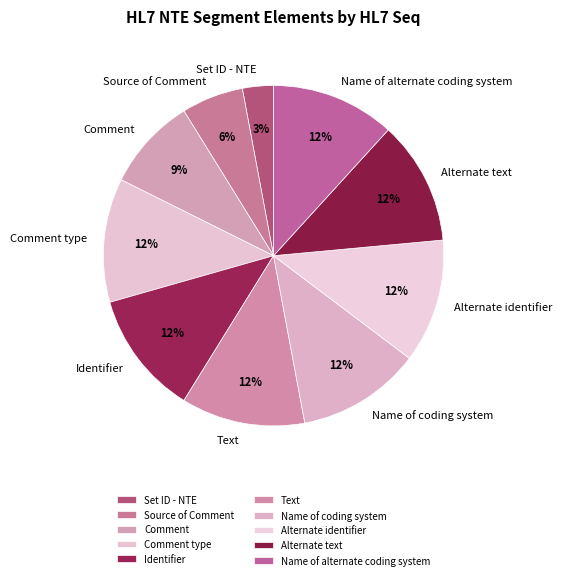

Is the sum of Alternate text and Source of Comment greater than half?

No